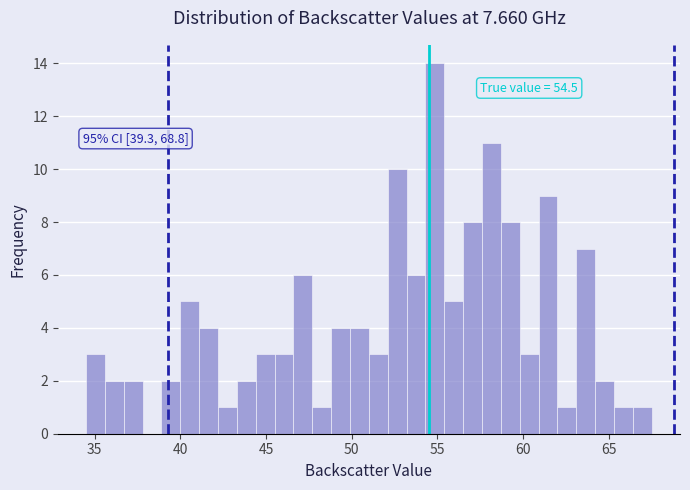

Around what value on the x-axis is the tallest bar? Give the approximate position of its centre, as read against the axis.

55.0